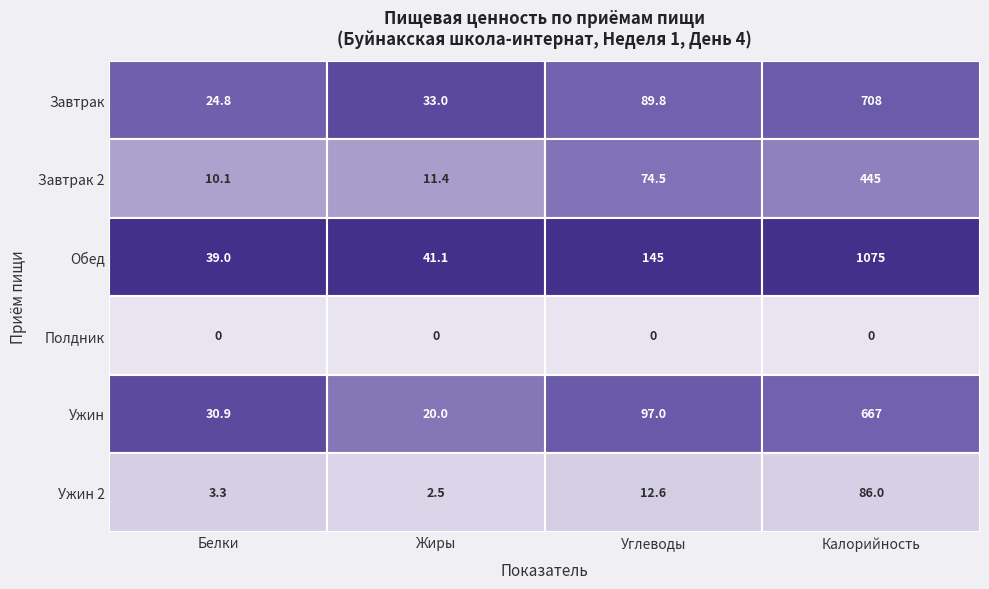

What is the difference between the maximum and minimum values in the Ужин series?

646.8